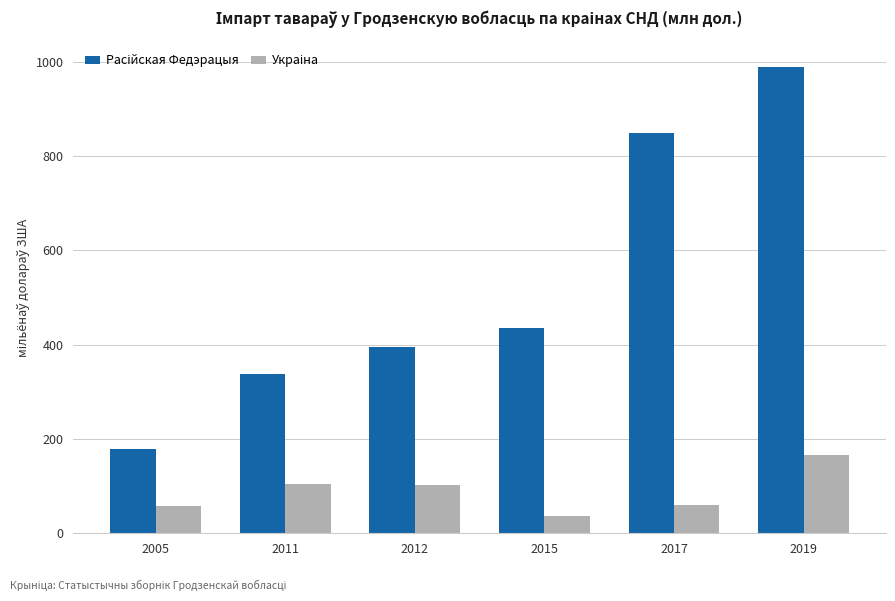

Which label corresponds to the largest value in the chart?

2019